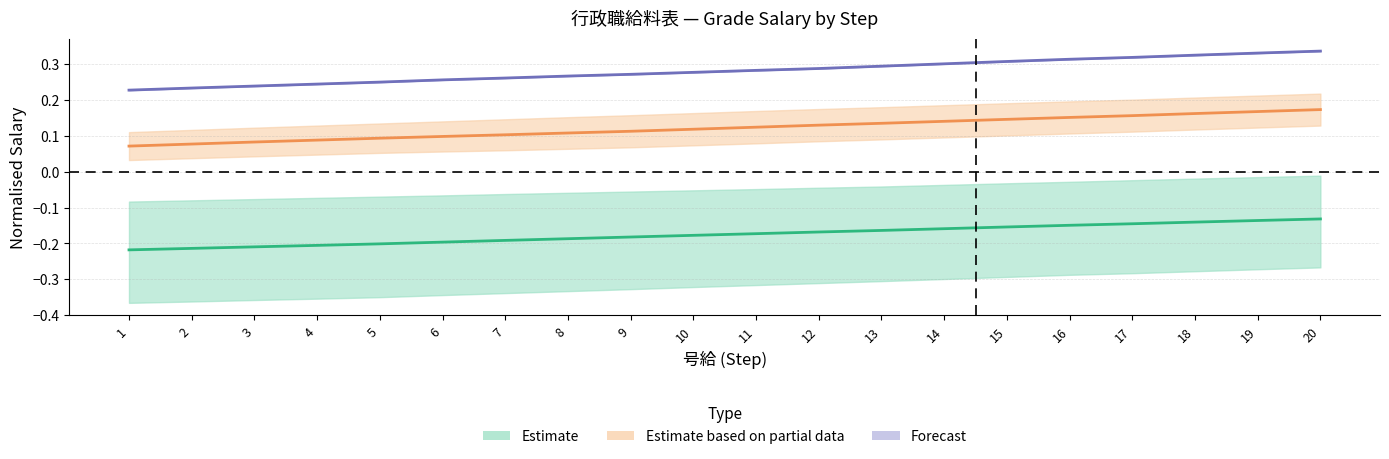

True or false: 2級 has more than 2 interior local peaks.

False